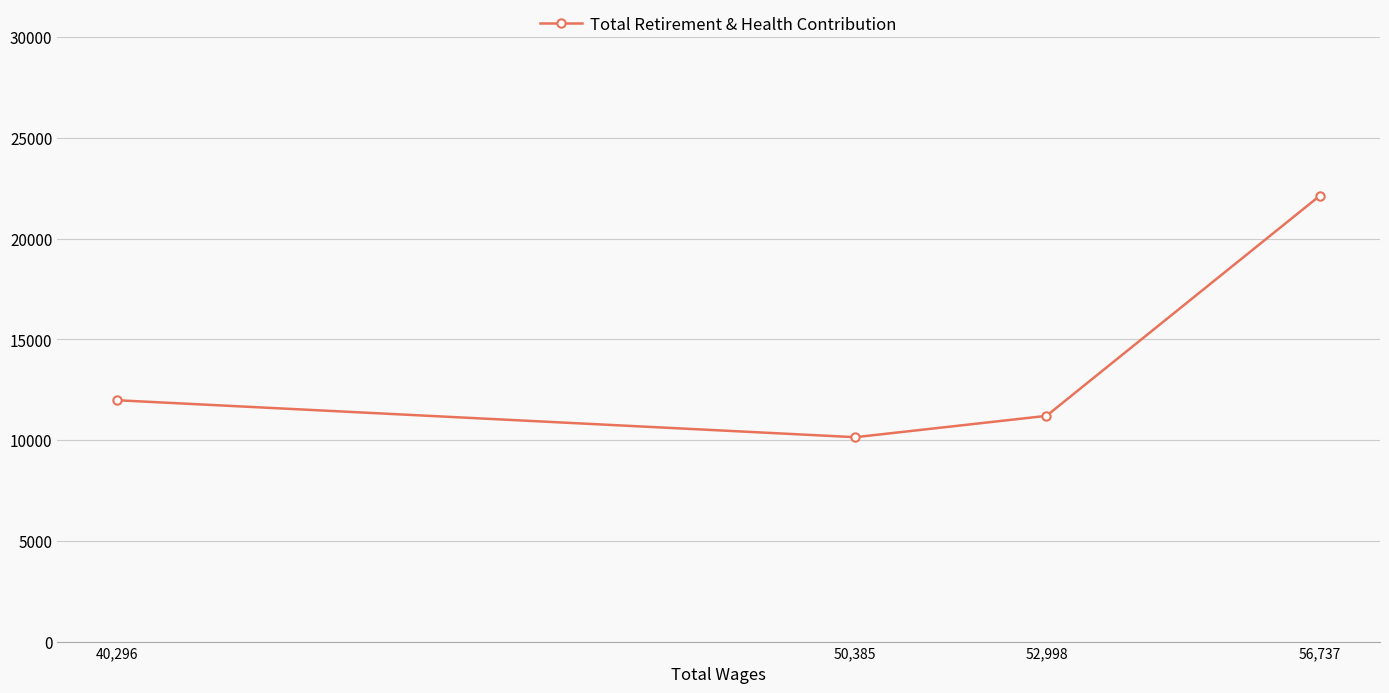

Does the chart have visible grid lines?

Yes